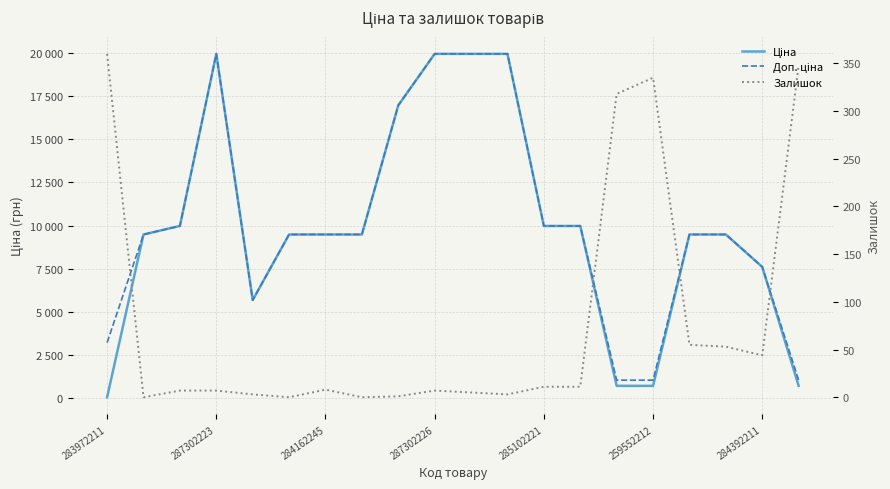

What is the average value of the Доп. ціна series?

10159.4